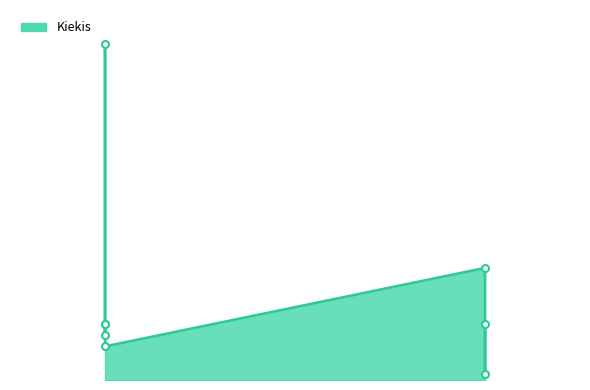

What is the sum of all values?

125